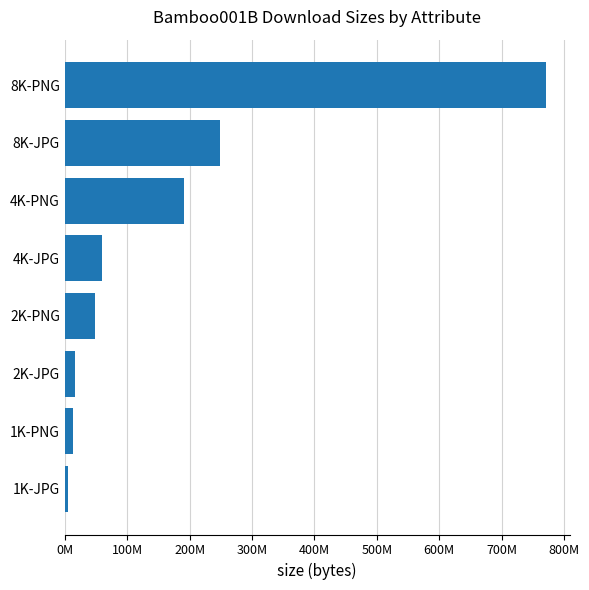

Does the chart contain any negative values?

No